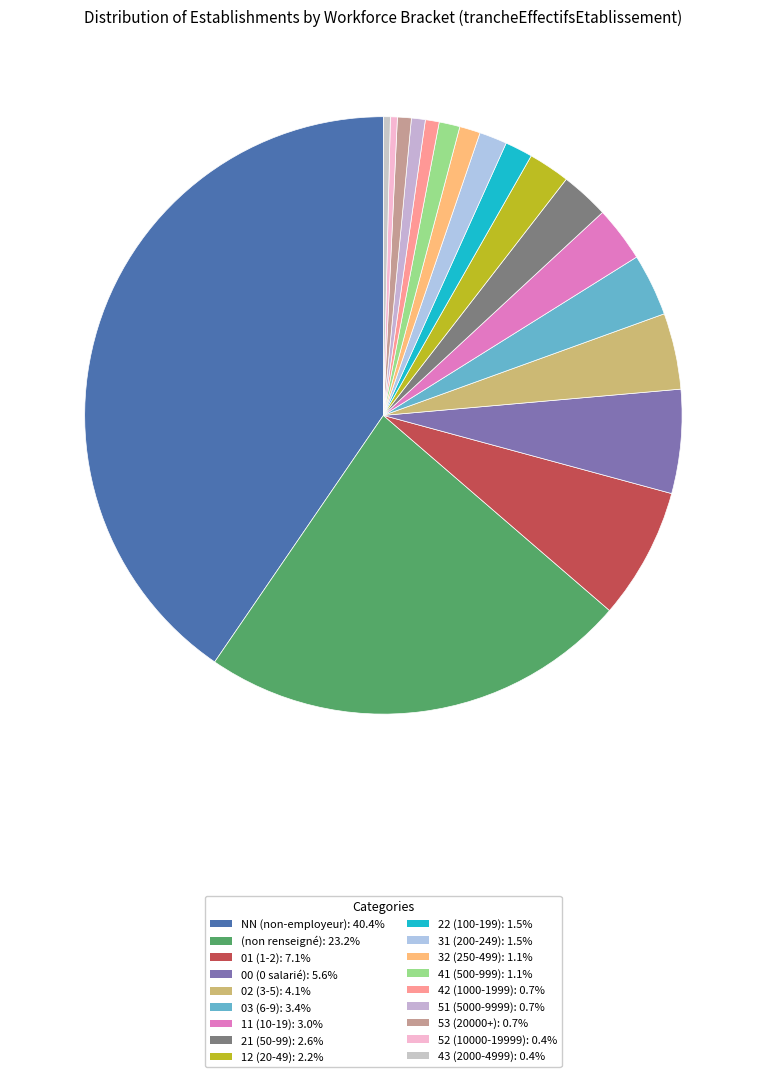

How many segments does this pie chart have?

18